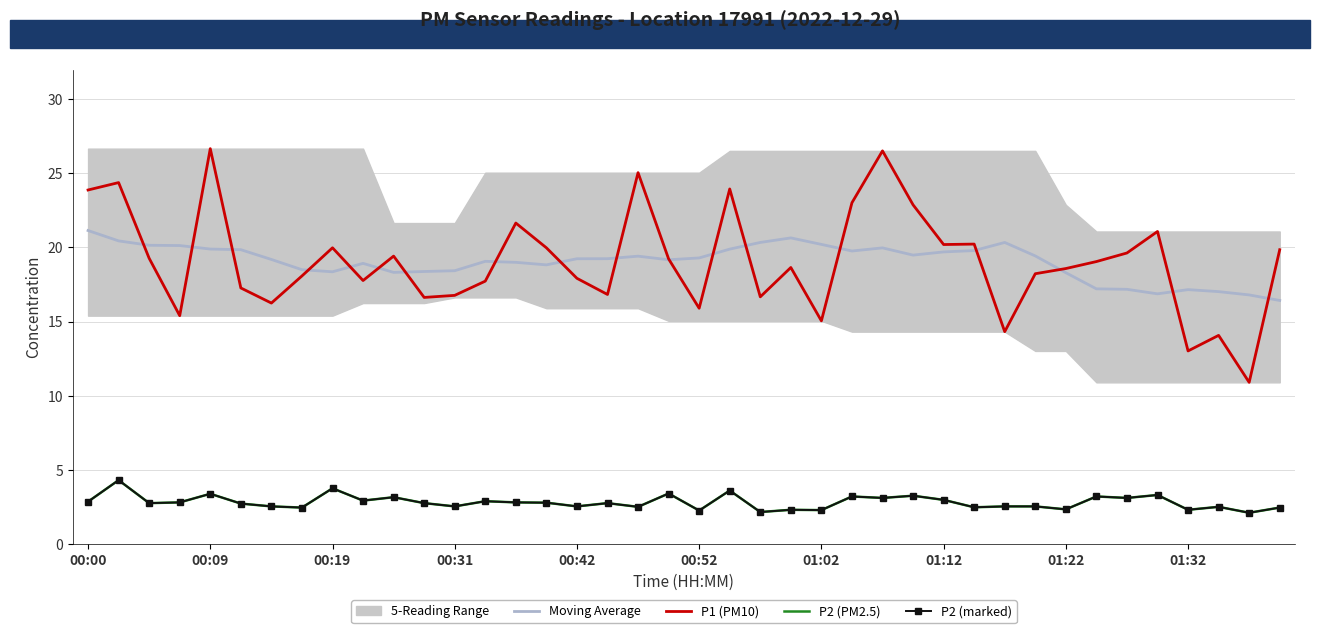

True or false: P2 (marked) has more than 1 interior local peaks.

True